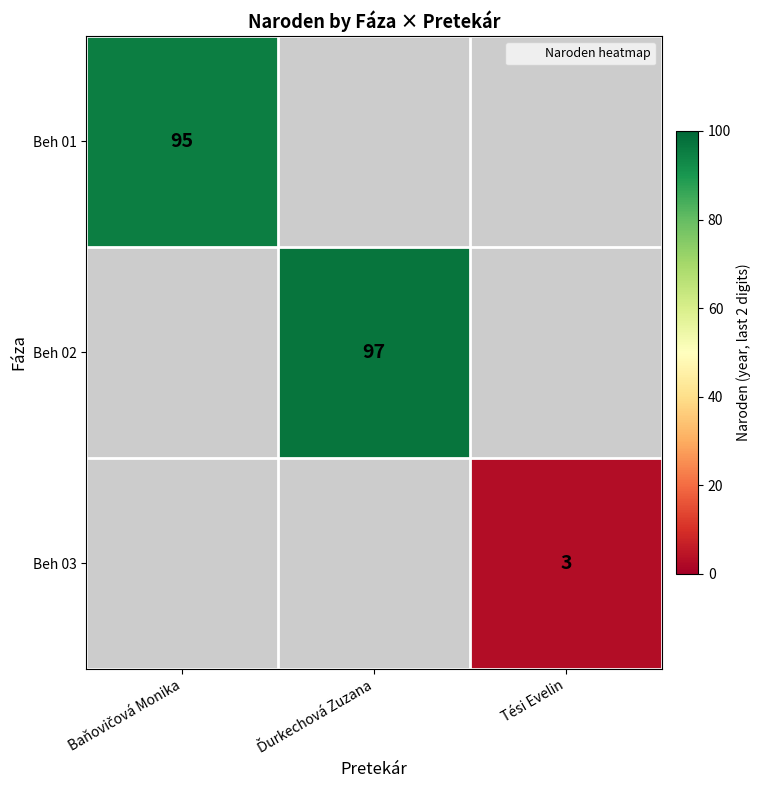

What is the maximum value for Beh 01?

95.0